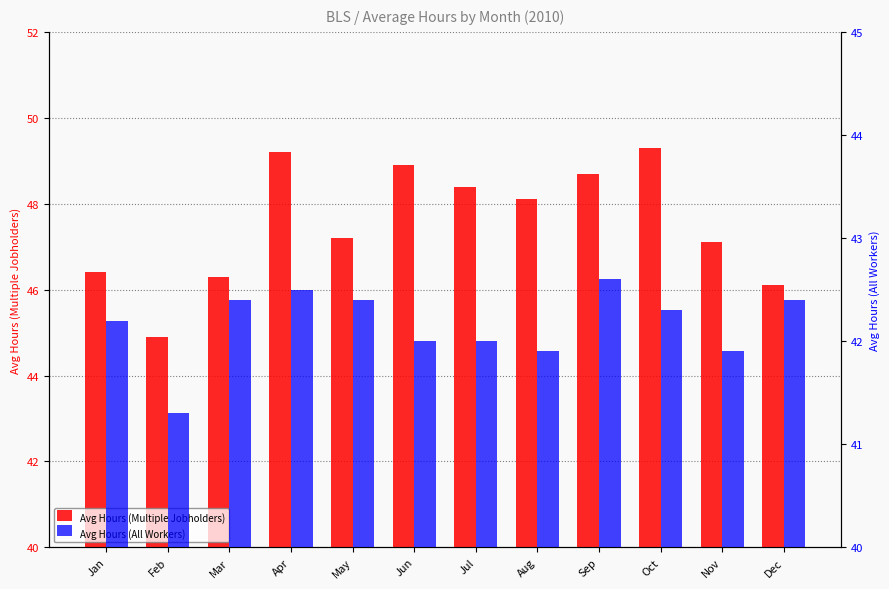

What is the total value across all series at Nov?

89.0